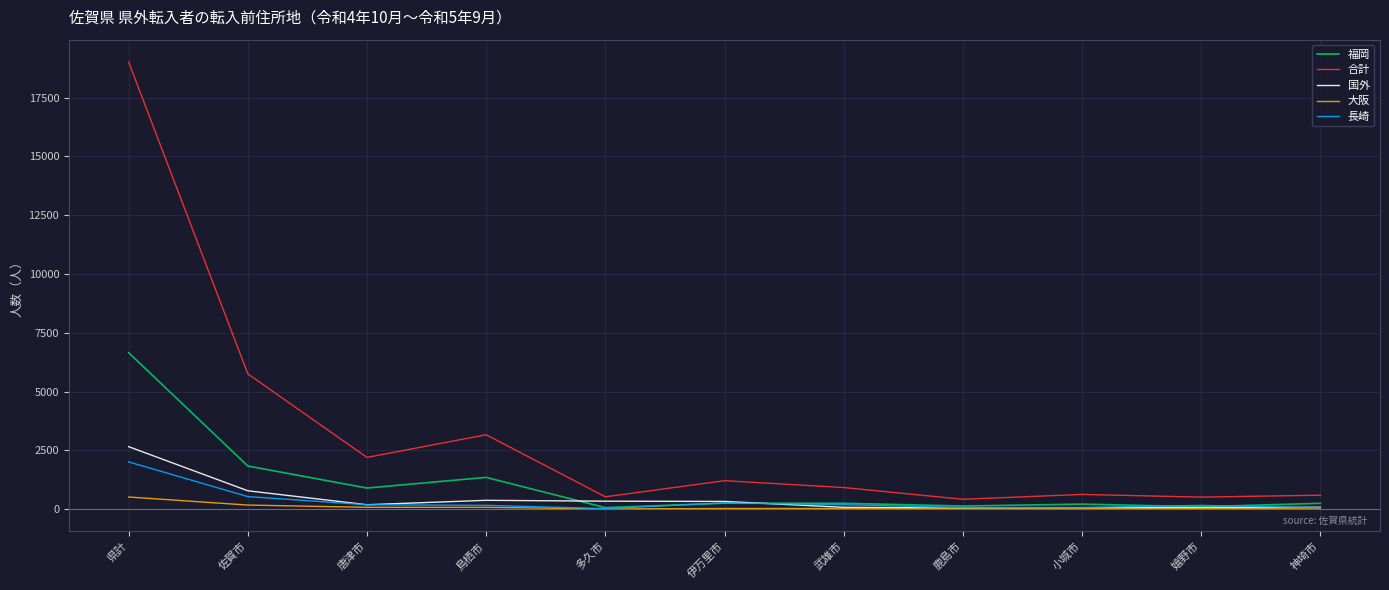

Between 県計 and 多久市, which series saw the biggest shift?

合計